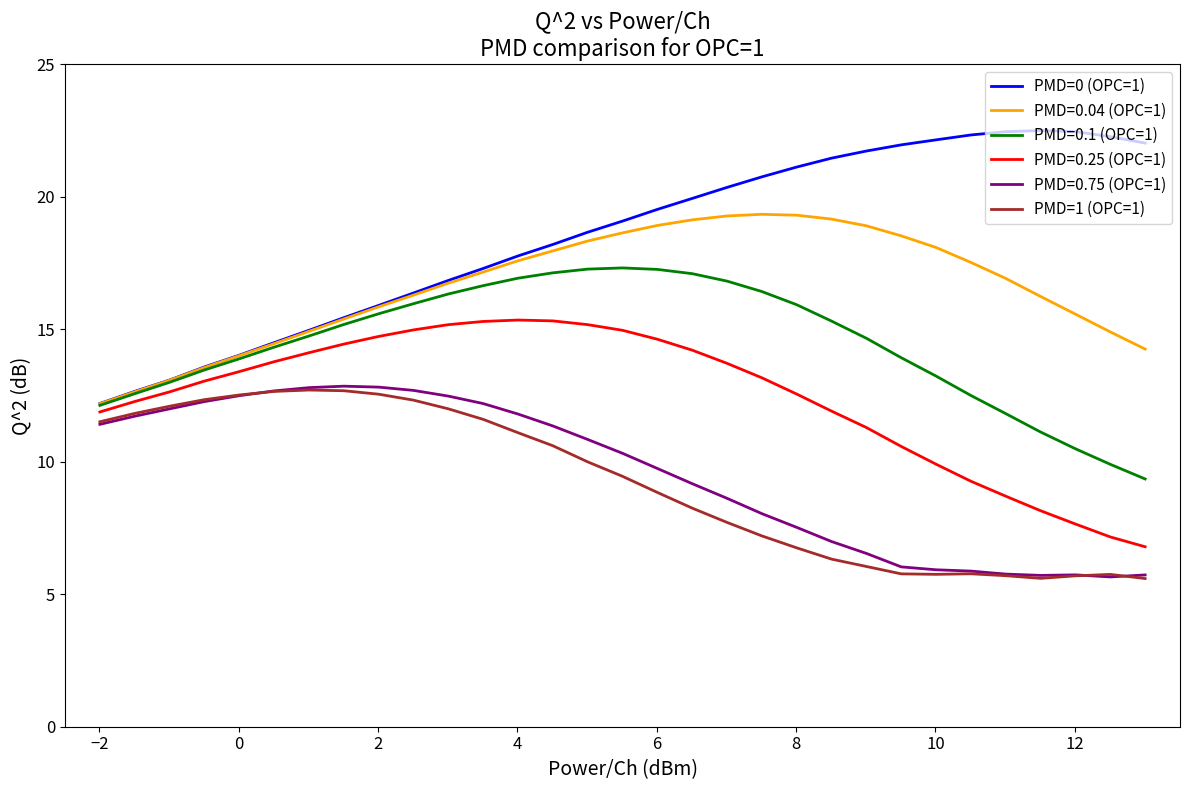

What is the minimum value for PMD=0.1 (OPC=1)?

9.3